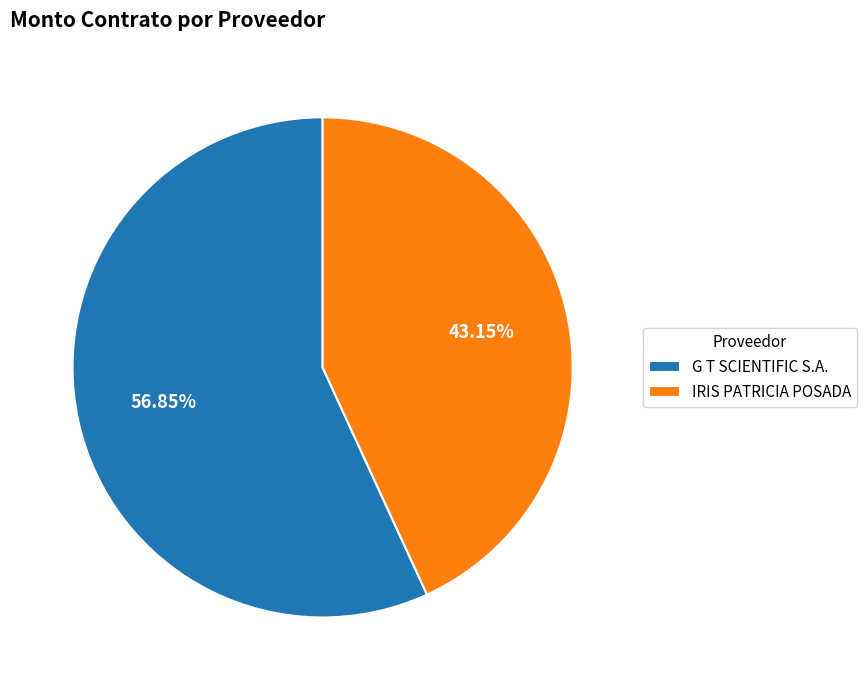

Which has a higher value, G T SCIENTIFIC S.A. or IRIS PATRICIA POSADA?

G T SCIENTIFIC S.A.